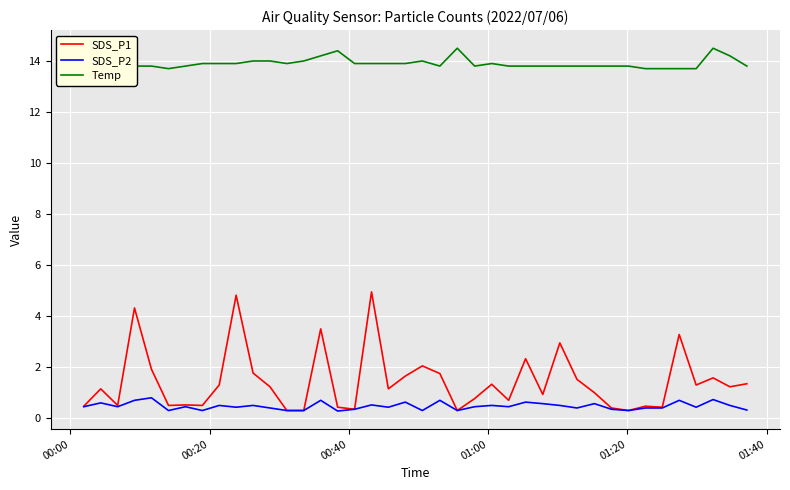

What is the highest value of the SDS_P1 series?

5.0